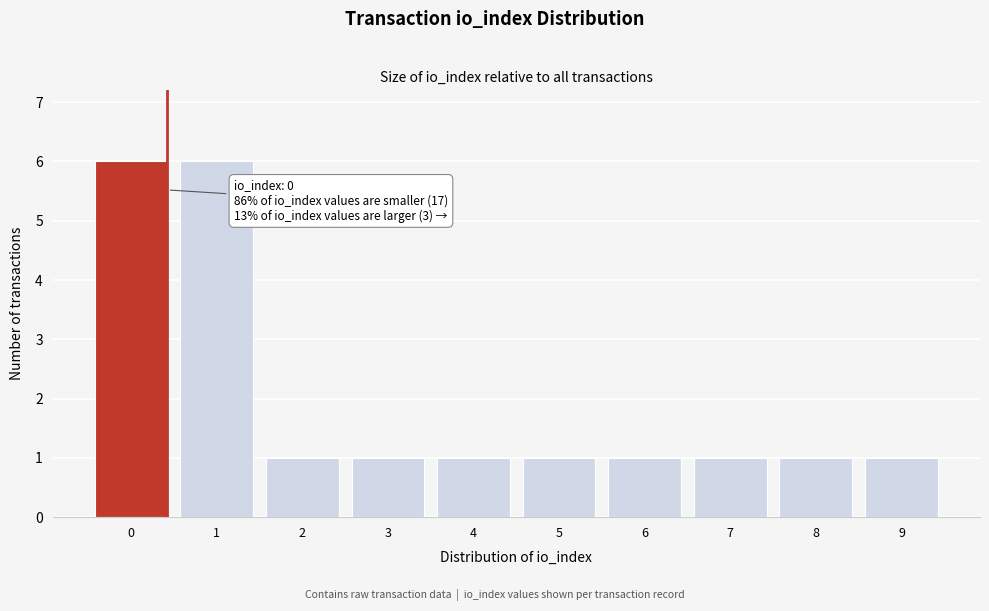

Reading left to right, list all the values displayed in this chart.

6	6	1	1	1	1	1	1	1	1